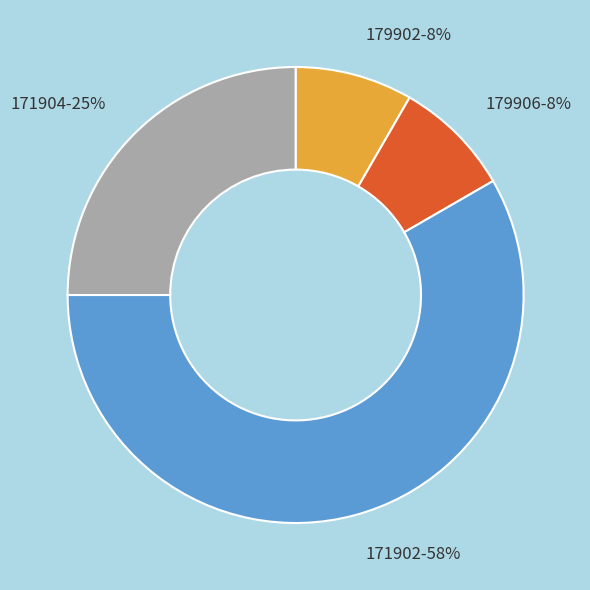

How many segments does this pie chart have?

4